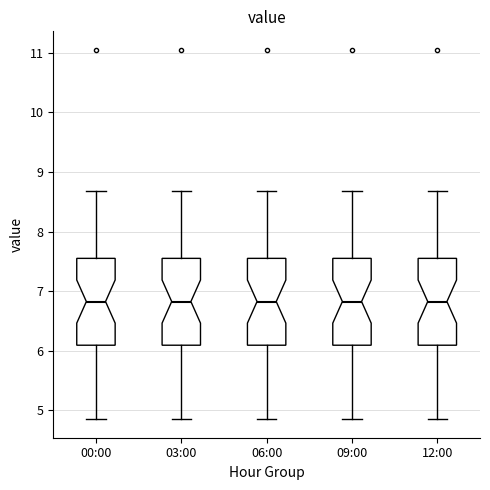

Reading left to right, read every box against the y-axis: the position of its median line, the range the box covers, and the ends of its whiskers. The values are not printed on the chart, so give them approximately, as read against the axis.

00:00: median 6.8, box 6.1 to 7.6, whiskers 4.9 to 8.7
03:00: median 6.8, box 6.1 to 7.6, whiskers 4.9 to 8.7
06:00: median 6.8, box 6.1 to 7.6, whiskers 4.9 to 8.7
09:00: median 6.8, box 6.1 to 7.6, whiskers 4.9 to 8.7
12:00: median 6.8, box 6.1 to 7.6, whiskers 4.9 to 8.7